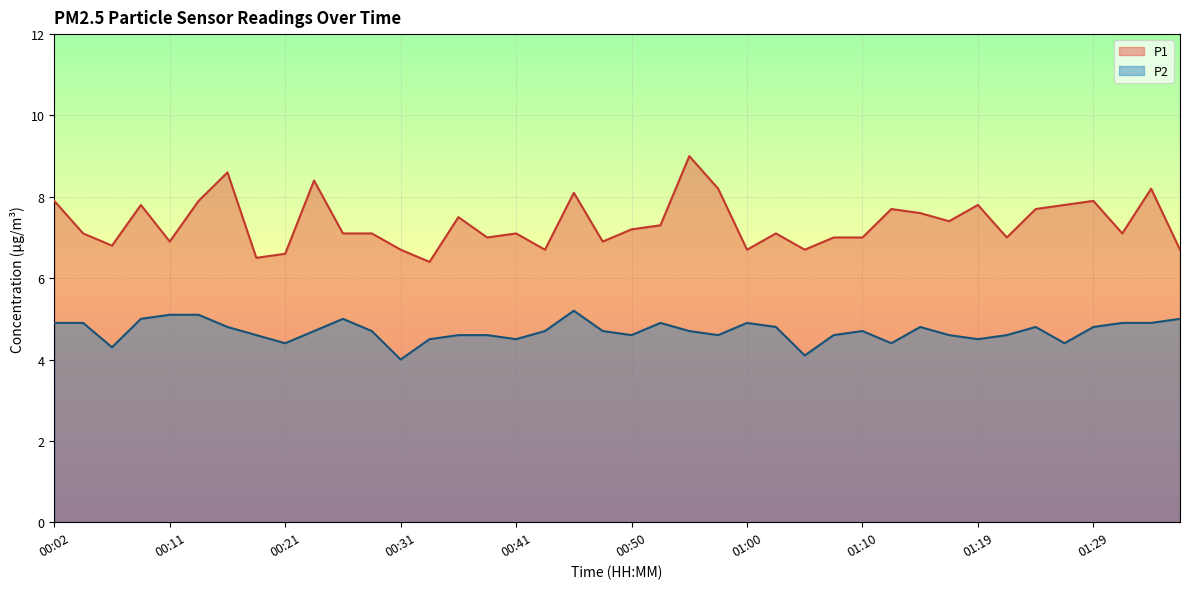

What is the minimum value for P1?

6.4